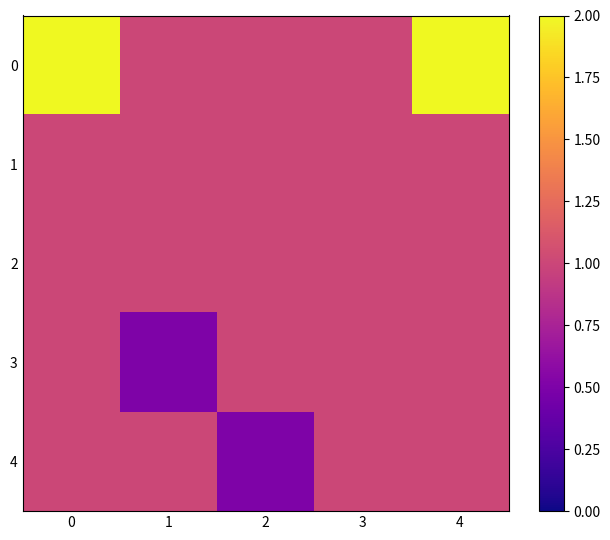

What is the difference between the highest and lowest values at 2?

0.5